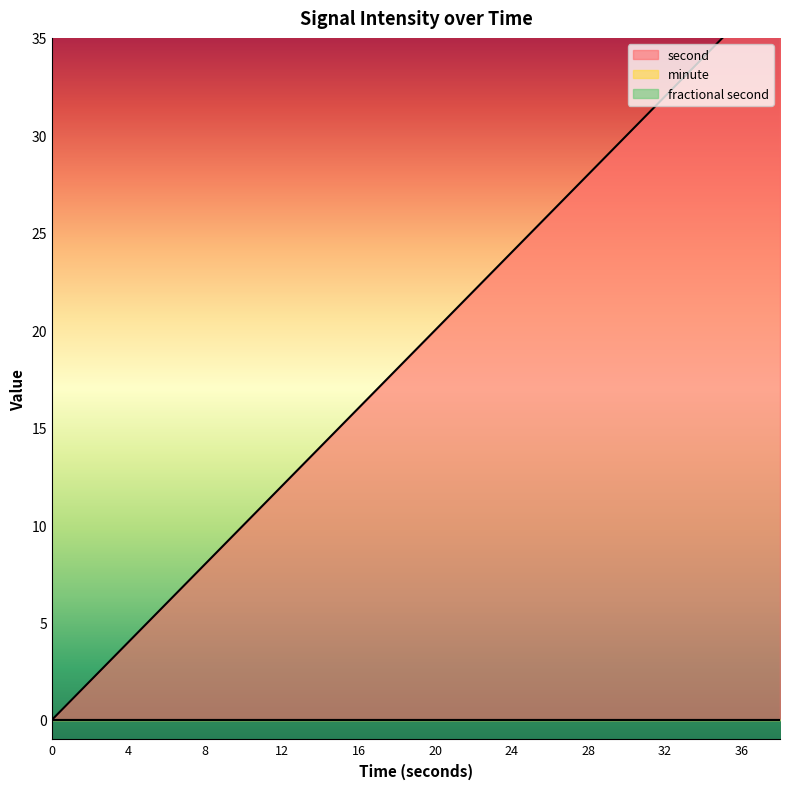

Is the value of minute at 32 greater than the value of fractional second at 2?

No